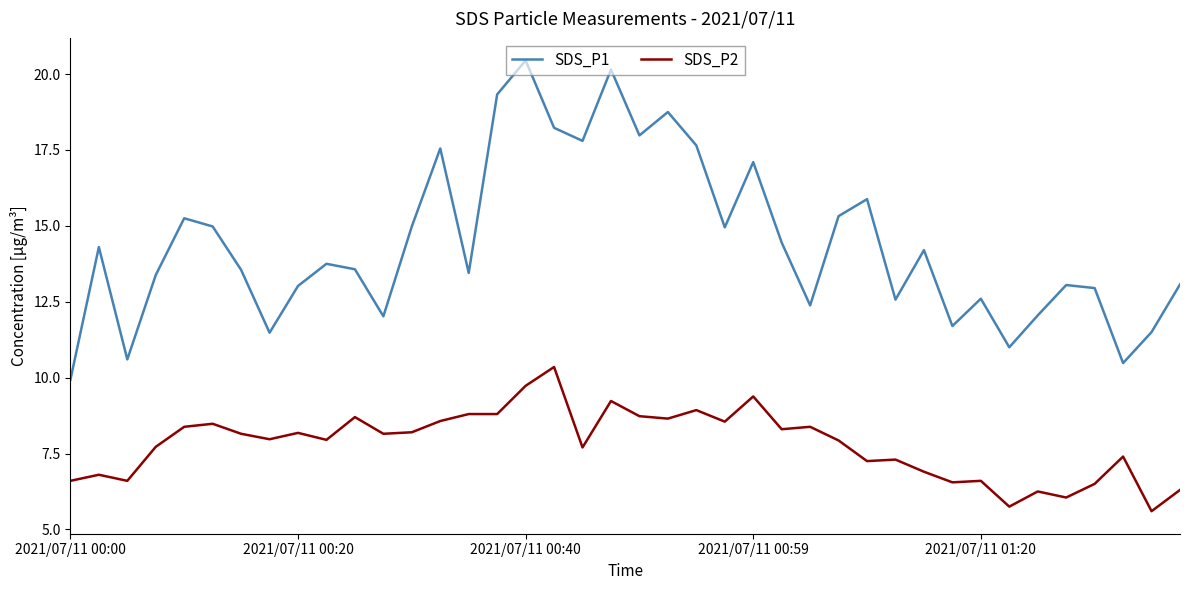

How many lines are shown in the chart?

2